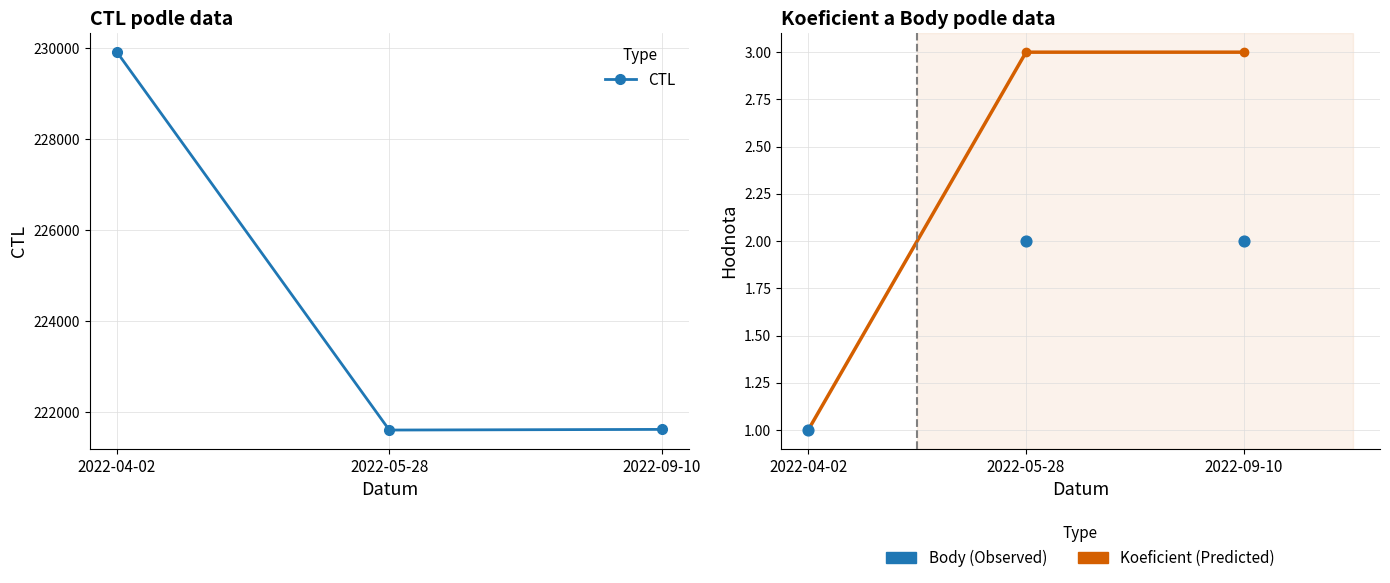

Which series has the widest spread of Y values?

CTL